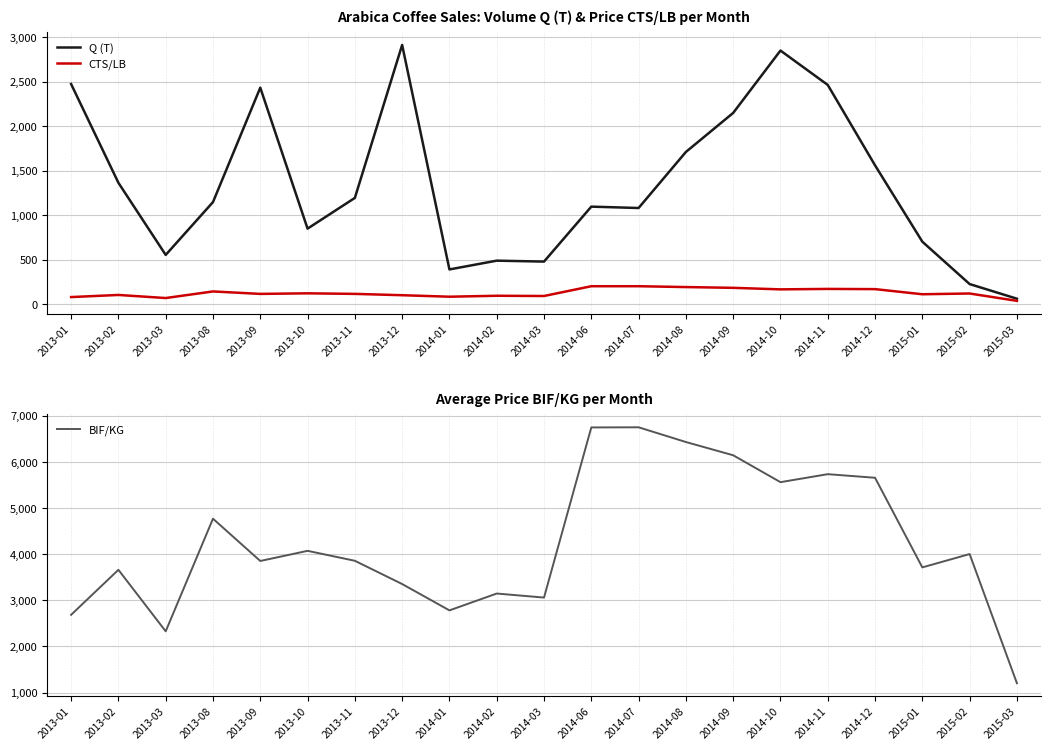

What is the approximate value of CTS/LB at 2014-09?

181.7